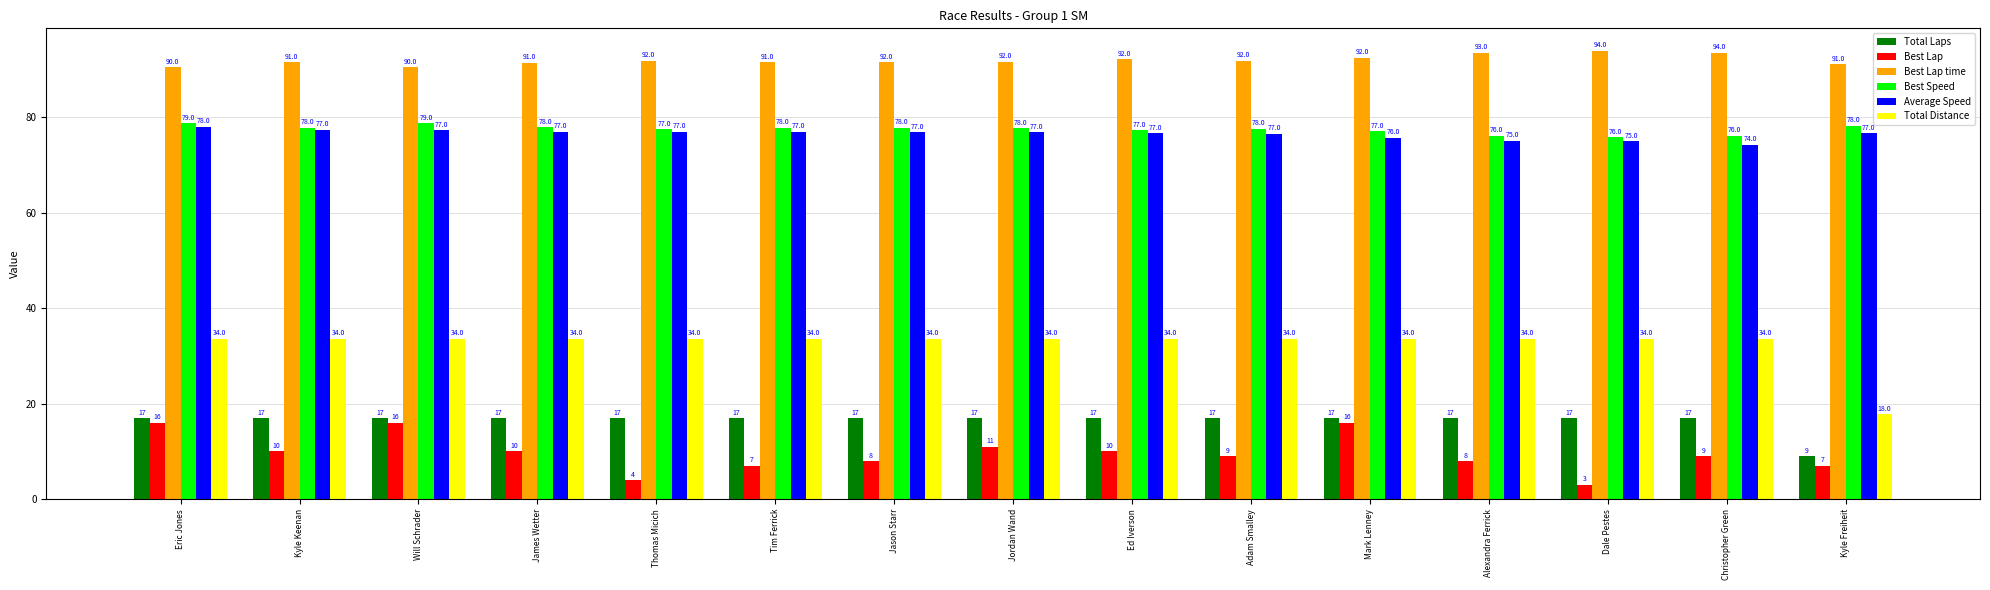

What is the difference between the maximum and minimum values in the Best Speed series?

2.9